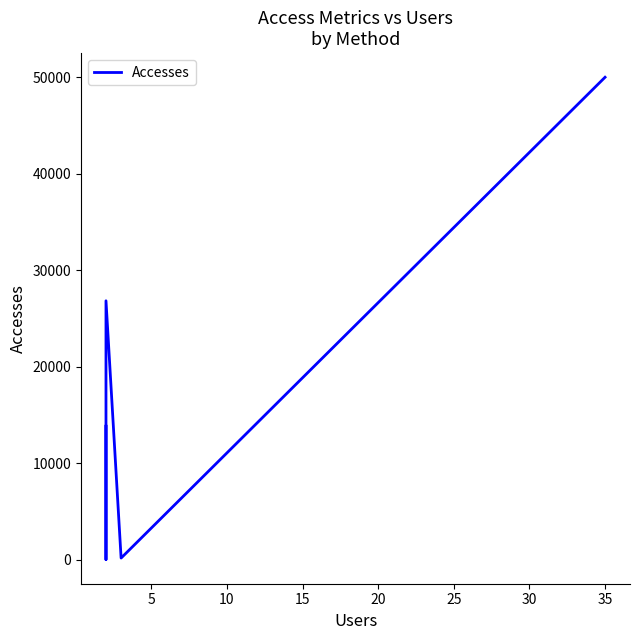

What is the difference between the values at 0 and 5?

49845